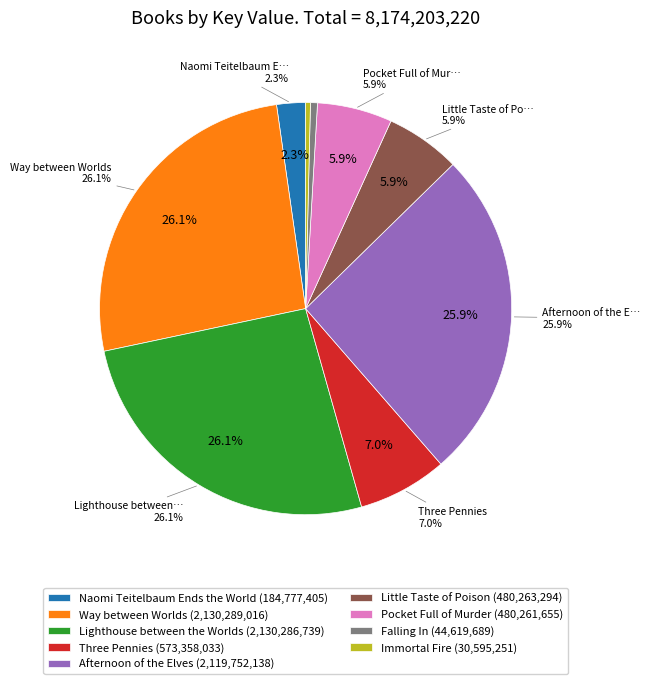

What is the change in value from Way between Worlds to Falling In?

-2085669327